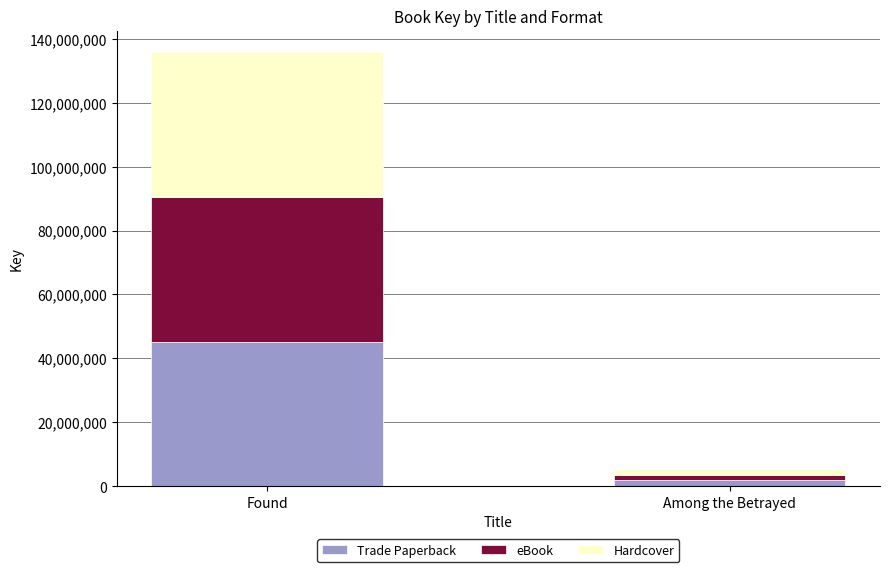

Is it true that Trade Paperback equals 74722499 at Found?

False